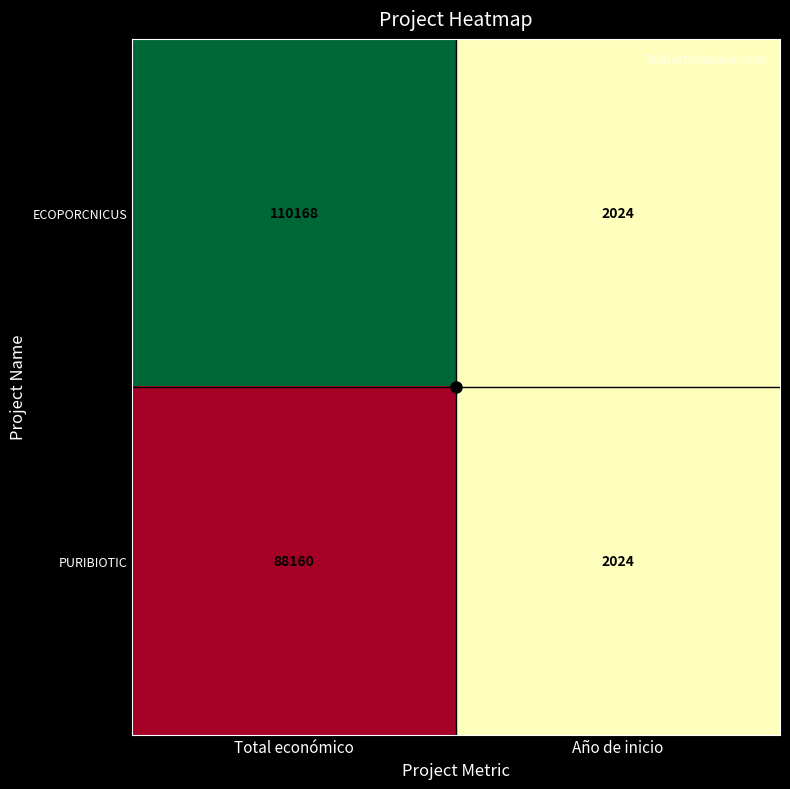

Is it true that ECOPORCNICUS equals 2697 at Año de inicio?

False